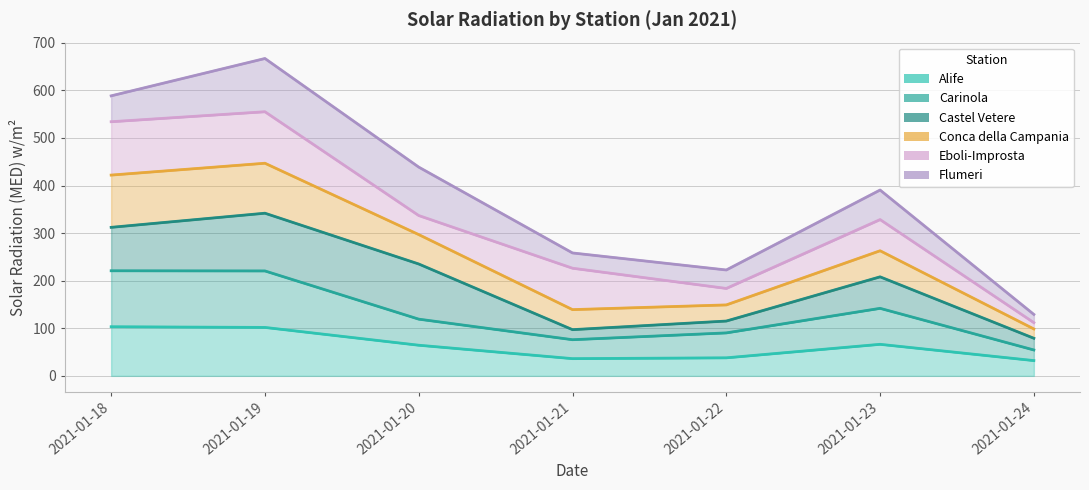

In Carinola, how many points are higher than both neighbors (excluding endpoints)?

1